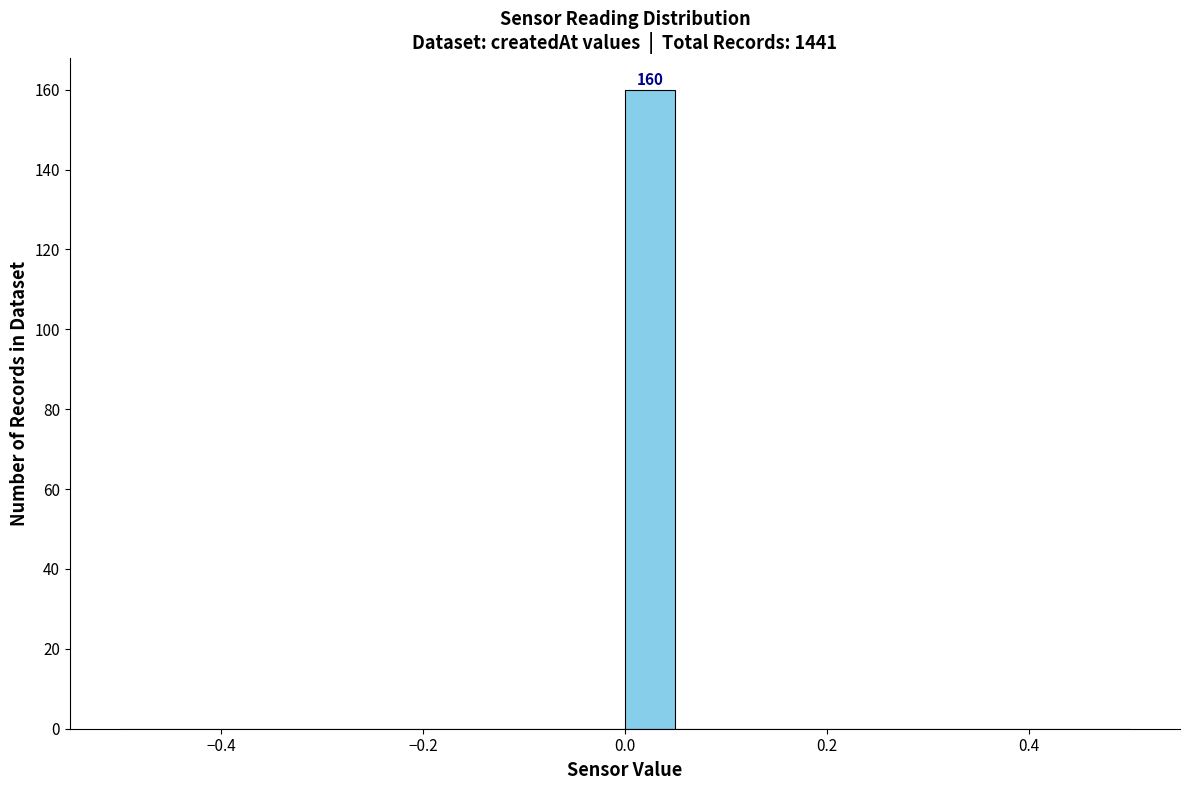

Read against the x-axis, roughly where is the centre of the tallest bar?

0.02